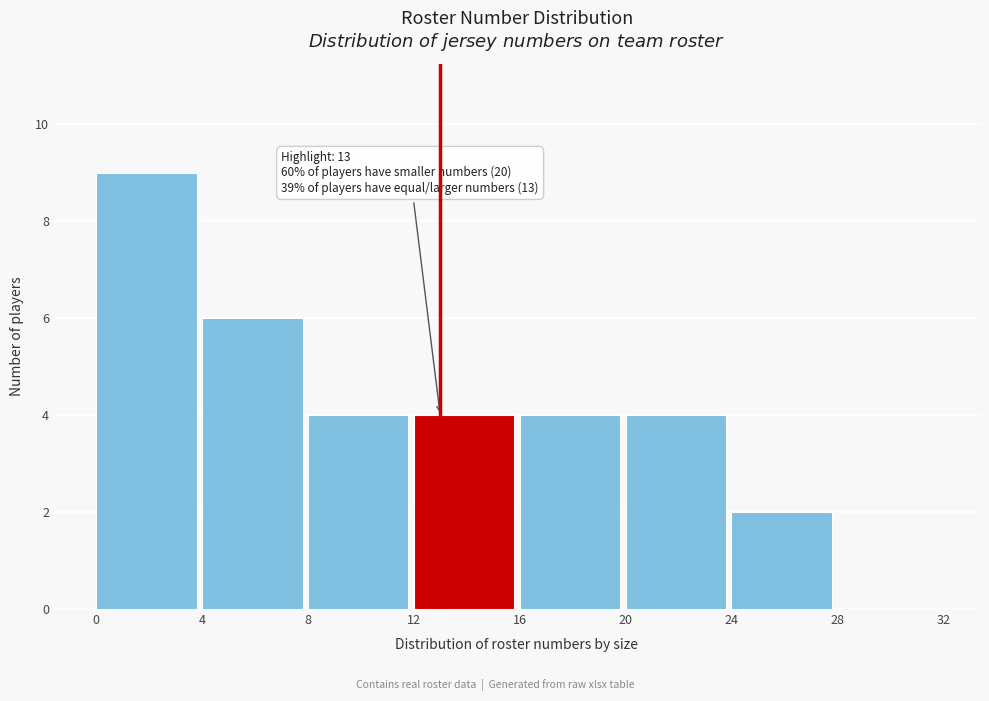

Which range on the x-axis has the tallest bar?

0 to 4